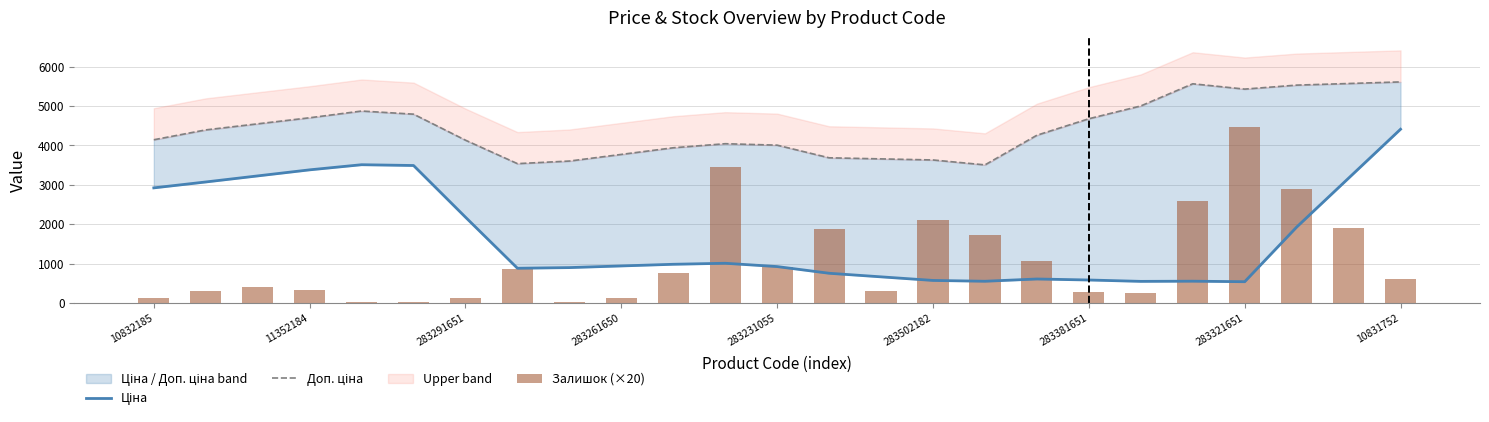

Which series changed the most between 283261650 and 283381651?

Доп. ціна